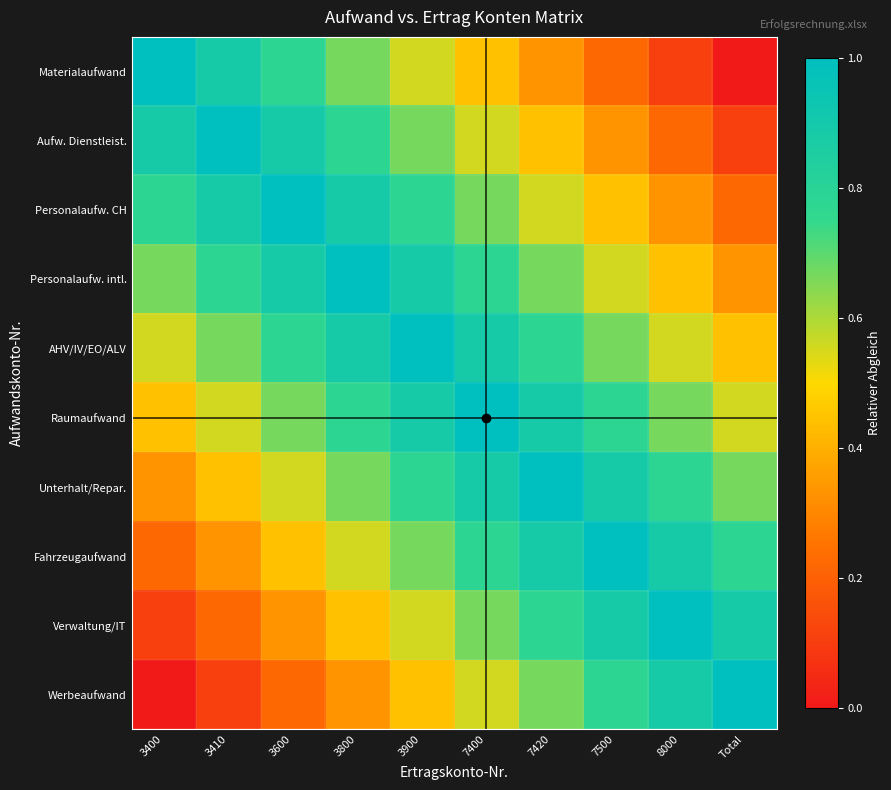

At which category is the sum across all series the highest?

3900